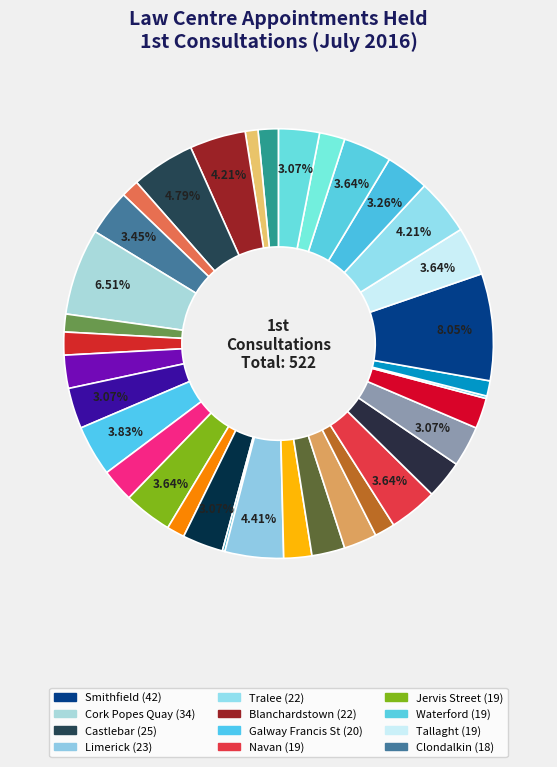

Is there any slice that represents more than half of the pie?

No